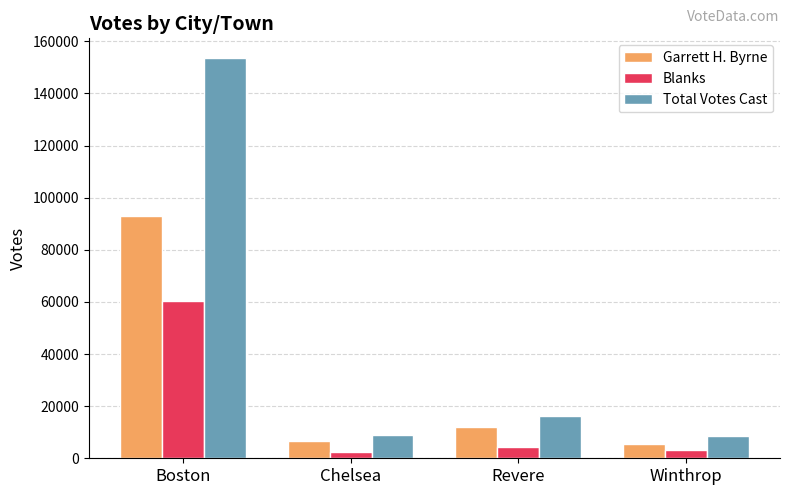

Where is Total Votes Cast nearest to the value 80945?

Revere